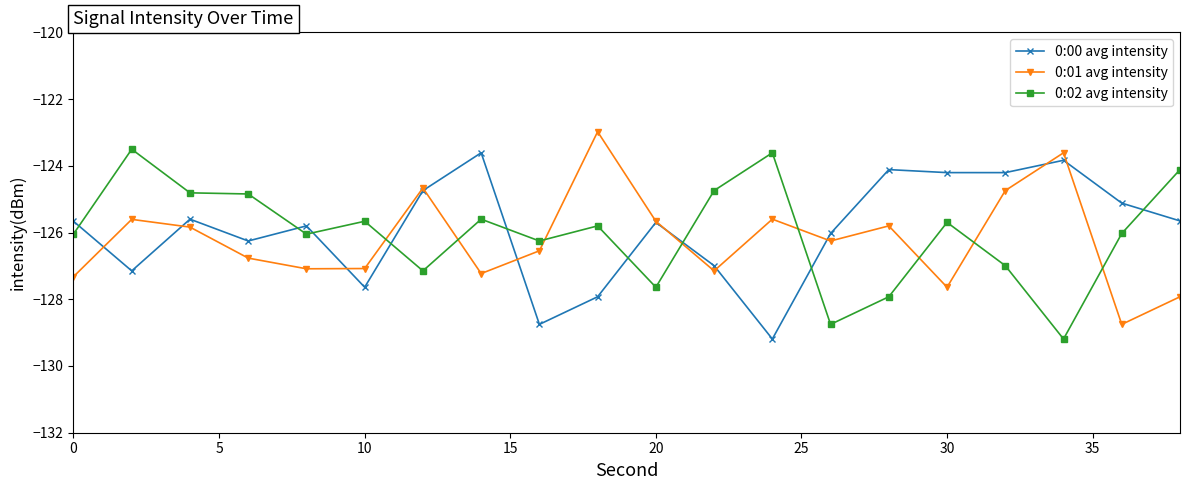

List the series in order of their peak value, lowest first.

0:00 avg intensity, 0:02 avg intensity, 0:01 avg intensity